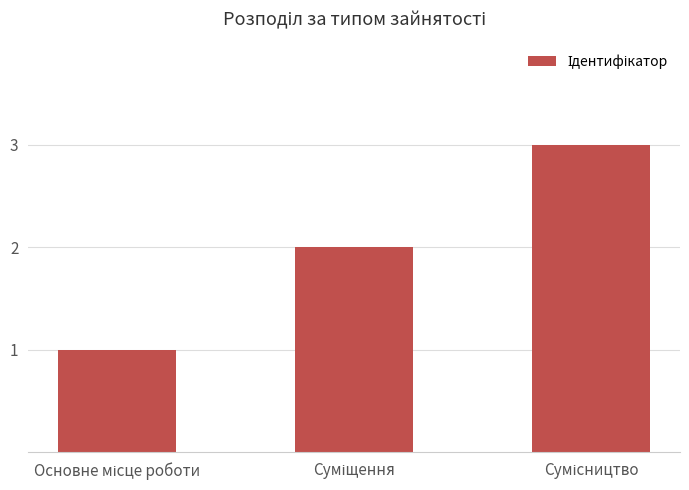

What is the maximum value shown in the chart?

3